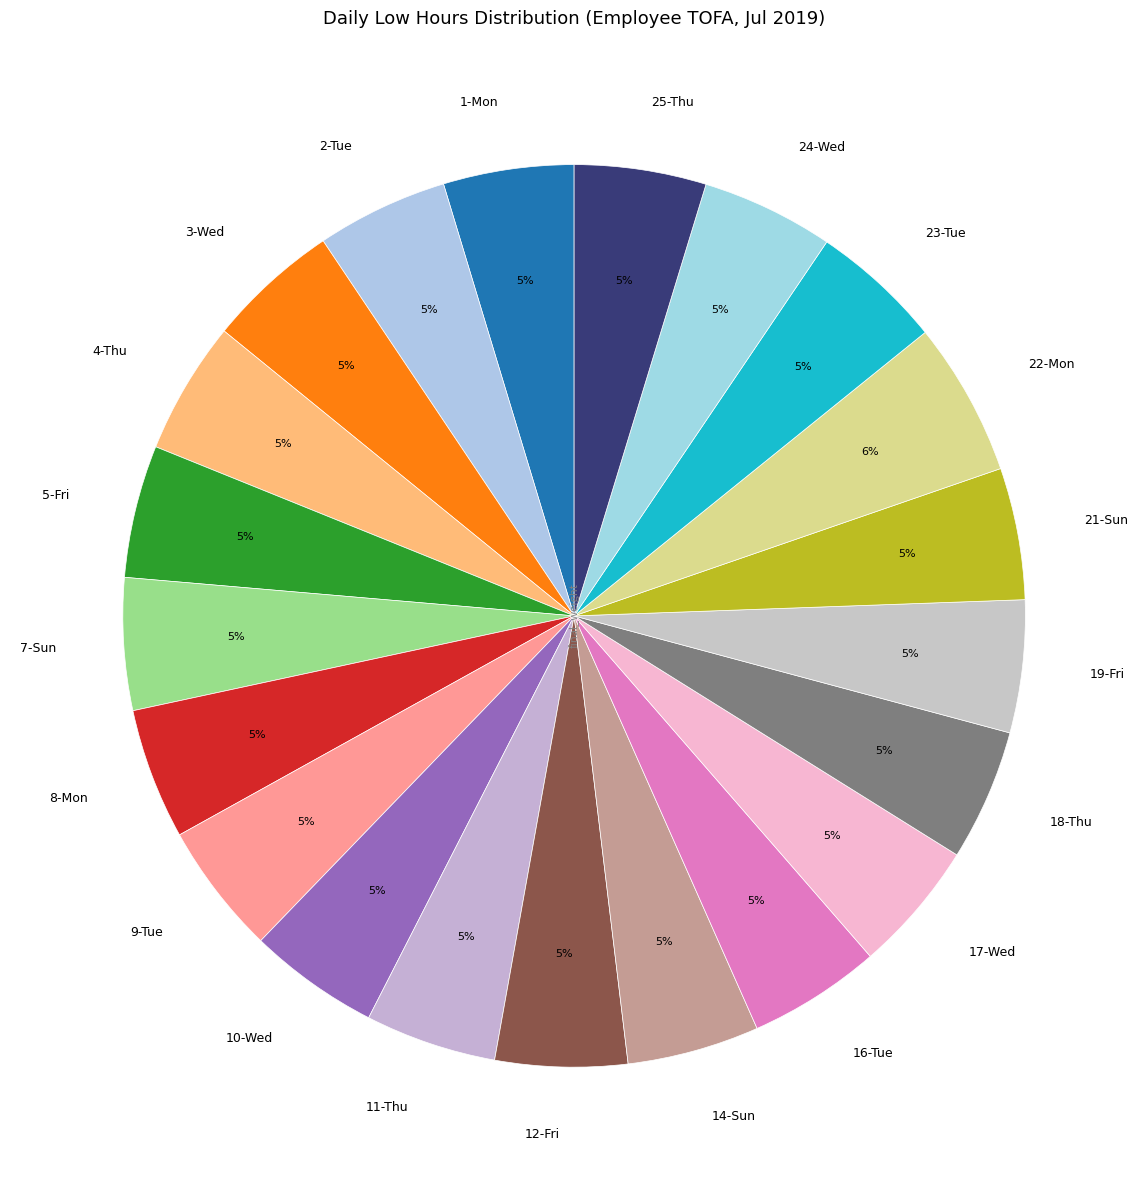

Which category has the biggest portion of the pie?

22-Mon